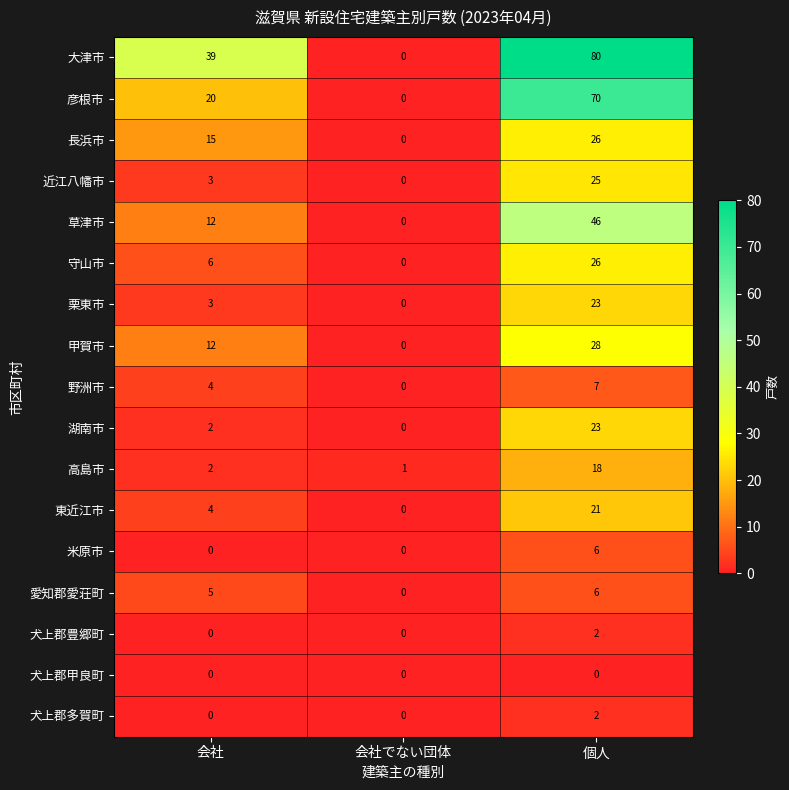

Count the 大津市 values in the range 0 to 80.

3